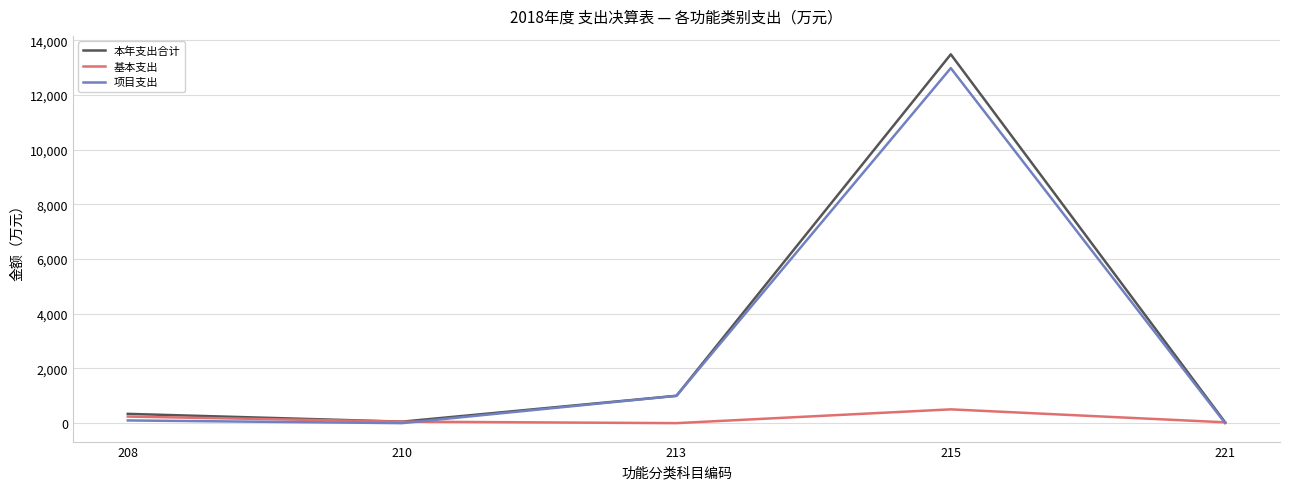

What is the difference between the 项目支出 values at 213 and 208?

901.1